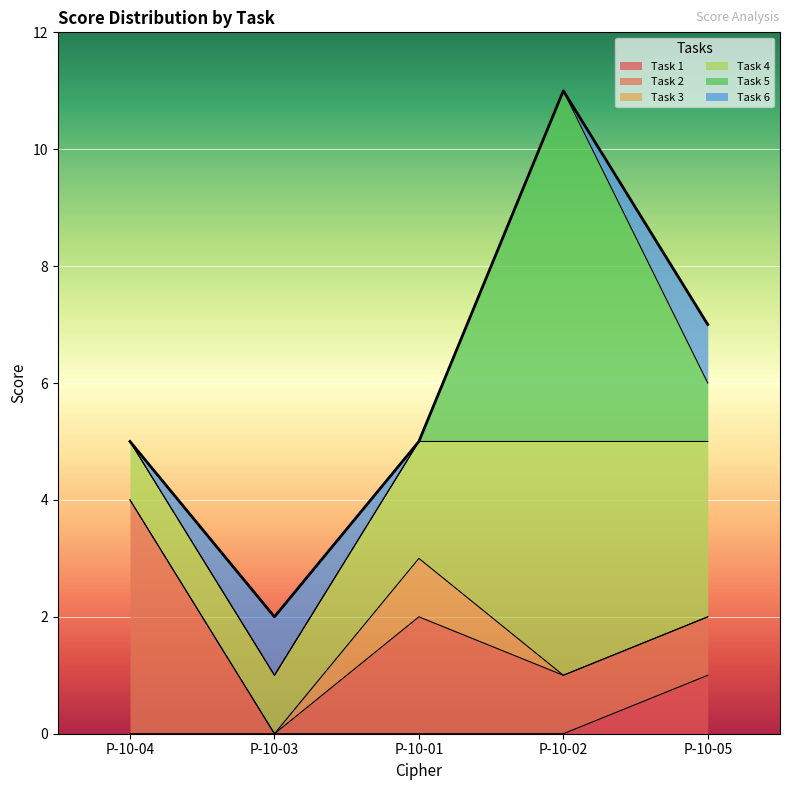

At which label is Task 3 closest to 0?

Р-10-04